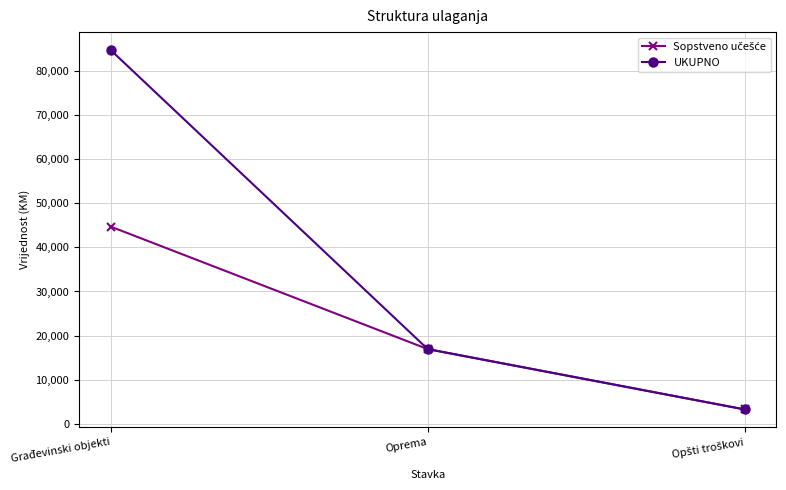

How many UKUPNO values are between 3267 and 84700?

3